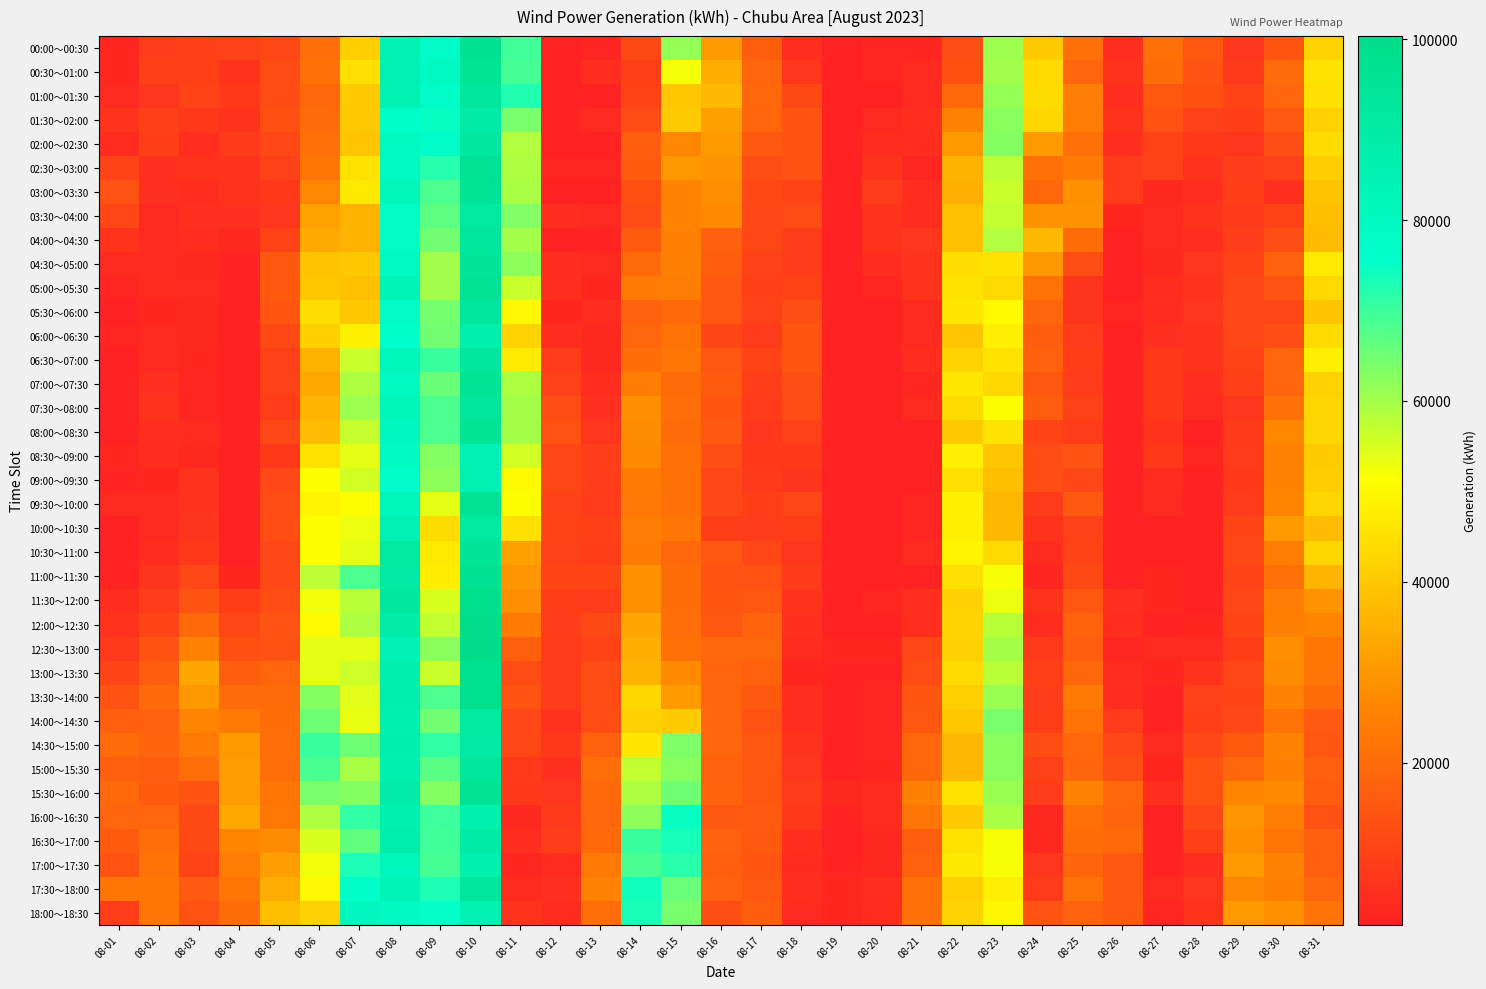

Reading left to right, list all the values displayed in this chart.

00:00～00:30: 08-01=3293	08-02=8813	08-03=9518	08-04=10115	08-05=11001	08-06=20681	08-07=41365	08-08=84771	08-09=77551	08-10=95893	08-11=69637	08-12=2075	08-13=3159	08-14=11714	08-15=61388	08-16=30831	08-17=16565	08-18=5195	08-19=2076	08-20=3089	08-21=3076	08-22=13038	08-23=60497	08-24=40581	08-25=21401	08-26=5233	08-27=21266	08-28=14846	08-29=7171	08-30=14623	08-31=42037
00:30～01:00: 08-01=3597	08-02=9511	08-03=9608	08-04=6413	08-05=12343	08-06=21025	08-07=45046	08-08=85097	08-09=79329	08-10=94640	08-11=69024	08-12=2074	08-13=5081	08-14=9531	08-15=52238	08-16=34575	08-17=18855	08-18=7379	08-19=2076	08-20=3101	08-21=4101	08-22=13247	08-23=60420	08-24=43742	08-25=18602	08-26=6427	08-27=20318	08-28=14336	08-29=8053	08-30=19809	08-31=45731
01:00～01:30: 08-01=4173	08-02=7253	08-03=10218	08-04=7511	08-05=12251	08-06=19010	08-07=40482	08-08=84381	08-09=77100	08-10=92763	08-11=72669	08-12=2074	08-13=2385	08-14=10168	08-15=40009	08-16=37361	08-17=19122	08-18=11835	08-19=2076	08-20=2073	08-21=4109	08-22=19527	08-23=61478	08-24=44054	08-25=24433	08-26=5355	08-27=14963	08-28=13255	08-29=10208	08-30=18588	08-31=44994
01:30～02:00: 08-01=6007	08-02=9491	08-03=7488	08-04=5979	08-05=13237	08-06=20038	08-07=40352	08-08=75953	08-09=74963	08-10=89455	08-11=64103	08-12=2075	08-13=4189	08-14=12431	08-15=40807	08-16=31942	08-17=18622	08-18=14321	08-19=2076	08-20=4081	08-21=5169	08-22=25646	08-23=62486	08-24=43150	08-25=23992	08-26=6329	08-27=13735	08-28=10120	08-29=9228	08-30=15803	08-31=41988
02:00～02:30: 08-01=4635	08-02=8987	08-03=5508	08-04=7939	08-05=11311	08-06=21213	08-07=39586	08-08=79424	08-09=76613	08-10=91633	08-11=58750	08-12=2075	08-13=2133	08-14=16652	08-15=26638	08-16=30860	08-17=15300	08-18=14223	08-19=2075	08-20=5101	08-21=5136	08-22=30478	08-23=62939	08-24=30727	08-25=21628	08-26=5289	08-27=10357	08-28=7763	08-29=7086	08-30=13127	08-31=43992
02:30～03:00: 08-01=10389	08-02=5705	08-03=5928	08-04=6623	08-05=10075	08-06=22234	08-07=45514	08-08=79898	08-09=72206	08-10=95720	08-11=58927	08-12=3079	08-13=3217	08-14=16002	08-15=30055	08-16=29103	08-17=12892	08-18=13700	08-19=2075	08-20=6161	08-21=3080	08-22=35740	08-23=57380	08-24=21535	08-25=23688	08-26=8365	08-27=9854	08-28=6576	08-29=8641	08-30=9786	08-31=41170
03:00～03:30: 08-01=13619	08-02=5837	08-03=4808	08-04=6413	08-05=7669	08-06=26585	08-07=46862	08-08=82184	08-09=68372	08-10=94914	08-11=59365	08-12=2079	08-13=2226	08-14=13573	08-15=25507	08-16=28063	08-17=12046	08-18=10484	08-19=2075	08-20=8247	08-21=5075	08-22=34847	08-23=56310	08-24=19301	08-25=28745	08-26=8397	08-27=3990	08-28=5357	08-29=9215	08-30=5555	08-31=39005
03:30～04:00: 08-01=11005	08-02=4272	08-03=5793	08-04=5643	08-05=7338	08-06=32046	08-07=35690	08-08=78036	08-09=66852	08-10=91064	08-11=63174	08-12=5088	08-13=4176	08-14=12437	08-15=25641	08-16=27351	08-17=11499	08-18=12068	08-19=2075	08-20=6313	08-21=5106	08-22=38212	08-23=57248	08-24=29101	08-25=29025	08-26=3261	08-27=4326	08-28=6302	08-29=8165	08-30=10266	08-31=38055
04:00～04:30: 08-01=6609	08-02=4317	08-03=5087	08-04=3893	08-05=10372	08-06=33925	08-07=35713	08-08=77748	08-09=64666	08-10=93013	08-11=60000	08-12=2092	08-13=2737	08-14=15970	08-15=25054	08-16=17091	08-17=11135	08-18=8678	08-19=2145	08-20=6129	08-21=7154	08-22=38277	08-23=58893	08-24=36697	08-25=20131	08-26=2080	08-27=4071	08-28=5327	08-29=8675	08-30=12874	08-31=37541
04:30～05:00: 08-01=4345	08-02=4285	08-03=3967	08-04=2703	08-05=15457	08-06=39285	08-07=39725	08-08=79746	08-09=60193	08-10=94279	08-11=62261	08-12=5116	08-13=4213	08-14=20088	08-15=24831	08-16=16656	08-17=9777	08-18=8714	08-19=2214	08-20=5073	08-21=6133	08-22=44450	08-23=45637	08-24=30083	08-25=13043	08-26=2080	08-27=3868	08-28=7415	08-29=10151	08-30=17671	08-31=46898
05:00～05:30: 08-01=3093	08-02=4584	08-03=4108	08-04=2089	08-05=15355	08-06=39852	08-07=38534	08-08=83340	08-09=60313	08-10=94989	08-11=56520	08-12=5168	08-13=3228	08-14=23899	08-15=24188	08-16=14847	08-17=9524	08-18=10382	08-19=2074	08-20=3073	08-21=6082	08-22=45557	08-23=43819	08-24=21963	08-25=6799	08-26=2109	08-27=4891	08-28=6591	08-29=11669	08-30=14262	08-31=43398
05:30～06:00: 08-01=2073	08-02=3228	08-03=3618	08-04=2085	08-05=14671	08-06=44560	08-07=39813	08-08=77464	08-09=64536	08-10=93671	08-11=49779	08-12=3270	08-13=5045	08-14=17634	08-15=19394	08-16=14863	08-17=10098	08-18=13126	08-19=2074	08-20=2073	08-21=4082	08-22=46524	08-23=50234	08-24=18229	08-25=7007	08-26=3209	08-27=4682	08-28=7355	08-29=11381	08-30=11031	08-31=39224
06:00～06:30: 08-01=3073	08-02=4216	08-03=3759	08-04=2073	08-05=11919	08-06=41411	08-07=48378	08-08=76253	08-09=64904	08-10=87159	08-11=42286	08-12=5028	08-13=3870	08-14=18820	08-15=21872	08-16=11186	08-17=8558	08-18=14424	08-19=2074	08-20=2073	08-21=4099	08-22=39528	08-23=47932	08-24=16325	08-25=8328	08-26=2146	08-27=5574	08-28=6435	08-29=11357	08-30=12627	08-31=44156
06:30～07:00: 08-01=2077	08-02=4273	08-03=3270	08-04=2073	08-05=9924	08-06=35786	08-07=56458	08-08=81777	08-09=70330	08-10=92648	08-11=47265	08-12=8540	08-13=3627	08-14=20458	08-15=22097	08-16=14910	08-17=10295	08-18=14425	08-19=2354	08-20=2073	08-21=5087	08-22=42007	08-23=45446	08-24=17504	08-25=9037	08-26=2103	08-27=7819	08-28=6352	08-29=10398	08-30=18380	08-31=48069
07:00～07:30: 08-01=2074	08-02=5729	08-03=3188	08-04=2073	08-05=9909	08-06=33247	08-07=59177	08-08=79874	08-09=65438	08-10=94912	08-11=59223	08-12=9957	08-13=4797	08-14=24108	08-15=20062	08-16=15905	08-17=8952	08-18=13161	08-19=2144	08-20=2073	08-21=3080	08-22=46332	08-23=43273	08-24=14773	08-25=8844	08-26=2081	08-27=7532	08-28=5278	08-29=9399	08-30=18341	08-31=41707
07:30～08:00: 08-01=2075	08-02=6676	08-03=2924	08-04=2074	08-05=8900	08-06=35912	08-07=60537	08-08=82932	08-09=68240	08-10=93734	08-11=59724	08-12=12240	08-13=5596	08-14=28476	08-15=20623	08-16=14467	08-17=8561	08-18=12180	08-19=2144	08-20=2073	08-21=4080	08-22=43998	08-23=51592	08-24=16402	08-25=10051	08-26=2082	08-27=7461	08-28=4236	08-29=7228	08-30=21277	08-31=42464
08:00～08:30: 08-01=2088	08-02=5409	08-03=4415	08-04=2075	08-05=11143	08-06=37642	08-07=56596	08-08=80521	08-09=68300	08-10=94801	08-11=59740	08-12=13619	08-13=7191	08-14=27503	08-15=20064	08-16=15456	08-17=7372	08-18=10128	08-19=2075	08-20=2073	08-21=2078	08-22=40504	08-23=45576	08-24=10143	08-25=8926	08-26=2099	08-27=6502	08-28=2118	08-29=7869	08-30=26738	08-31=42638
08:30～09:00: 08-01=3262	08-02=5007	08-03=3766	08-04=2076	08-05=7811	08-06=45425	08-07=53770	08-08=79047	08-09=63038	08-10=84830	08-11=55621	08-12=10985	08-13=8781	08-14=27093	08-15=21232	08-16=13140	08-17=7765	08-18=7731	08-19=2075	08-20=2073	08-21=2083	08-22=47798	08-23=39605	08-24=12394	08-25=14184	08-26=2112	08-27=7471	08-28=3093	08-29=8473	08-30=25610	08-31=40593
09:00～09:30: 08-01=2665	08-02=3574	08-03=6077	08-04=2078	08-05=11597	08-06=51085	08-07=55759	08-08=76830	08-09=62126	08-10=85020	08-11=50110	08-12=10982	08-13=8959	08-14=23665	08-15=21261	08-16=11063	08-17=7977	08-18=6976	08-19=2075	08-20=2073	08-21=2081	08-22=44950	08-23=37976	08-24=12687	08-25=10925	08-26=2186	08-27=4424	08-28=2094	08-29=7625	08-30=25601	08-31=40860
09:30～10:00: 08-01=4189	08-02=4333	08-03=6078	08-04=2080	08-05=12117	08-06=49258	08-07=50979	08-08=81557	08-09=53635	08-10=95319	08-11=50936	08-12=9919	08-13=8255	08-14=23110	08-15=21549	08-16=11447	08-17=9287	08-18=10948	08-19=2076	08-20=2074	08-21=3202	08-22=48478	08-23=36827	08-24=8219	08-25=15232	08-26=2187	08-27=4336	08-28=2094	08-29=8559	08-30=26093	08-31=42601
10:00～10:30: 08-01=2320	08-02=4323	08-03=6766	08-04=2152	08-05=12507	08-06=51024	08-07=53062	08-08=84963	08-09=44069	08-10=91108	08-11=45023	08-12=10338	08-13=9613	08-14=24169	08-15=22522	08-16=9250	08-17=8711	08-18=9239	08-19=2105	08-20=2075	08-21=3139	08-22=47791	08-23=37289	08-24=6017	08-25=9874	08-26=2289	08-27=2420	08-28=2123	08-29=10785	08-30=30220	08-31=37593
10:30～11:00: 08-01=2096	08-02=5003	08-03=7483	08-04=2434	08-05=11158	08-06=51097	08-07=53826	08-08=91505	08-09=46922	08-10=94452	08-11=31993	08-12=10011	08-13=9243	08-14=23732	08-15=19262	08-16=14839	08-17=11520	08-18=7257	08-19=2079	08-20=2075	08-21=4141	08-22=49063	08-23=43886	08-24=4538	08-25=10447	08-26=2386	08-27=2423	08-28=2264	08-29=10923	08-30=24165	08-31=42948
11:00～11:30: 08-01=2541	08-02=6772	08-03=11540	08-04=3292	08-05=11434	08-06=57573	08-07=68445	08-08=90025	08-09=47667	08-10=96870	08-11=29609	08-12=10570	08-13=10629	08-14=28583	08-15=20285	08-16=14288	08-17=13893	08-18=8060	08-19=2136	08-20=2104	08-21=2283	08-22=45060	08-23=51774	08-24=3303	08-25=11958	08-26=2656	08-27=3543	08-28=2265	08-29=10470	08-30=21469	08-31=36088
11:30～12:00: 08-01=4961	08-02=8223	08-03=13995	08-04=8996	08-05=12500	08-06=52573	08-07=57963	08-08=91855	08-09=55000	08-10=98753	08-11=27998	08-12=9118	08-13=8751	08-14=28568	08-15=20201	08-16=14663	08-17=15124	08-18=6360	08-19=2305	08-20=3188	08-21=5294	08-22=41811	08-23=52928	08-24=6433	08-25=14892	08-26=5765	08-27=3391	08-28=2266	08-29=11513	08-30=24486	08-31=29110
12:00～12:30: 08-01=6045	08-02=10798	08-03=19641	08-04=11143	08-05=14249	08-06=50433	08-07=59048	08-08=88521	08-09=57099	08-10=99373	08-11=23887	08-12=8897	08-13=11868	08-14=32907	08-15=20512	08-16=15057	08-17=18181	08-18=5571	08-19=2362	08-20=2217	08-21=5384	08-22=42197	08-23=57746	08-24=4834	08-25=18122	08-26=5022	08-27=2266	08-28=3588	08-29=10585	08-30=25054	08-31=26210
12:30～13:00: 08-01=7861	08-02=14190	08-03=25253	08-04=13418	08-05=13844	08-06=53776	08-07=53716	08-08=83997	08-09=62427	08-10=100358	08-11=16957	08-12=8582	08-13=10205	08-14=34452	08-15=21295	08-16=19200	08-17=19066	08-18=4697	08-19=3503	08-20=3358	08-21=11066	08-22=41624	08-23=59909	08-24=7996	08-25=16734	08-26=3151	08-27=4295	08-28=4372	08-29=9367	08-30=28258	08-31=22802
13:00～13:30: 08-01=10564	08-02=16640	08-03=32838	08-04=16471	08-05=18902	08-06=53870	08-07=55904	08-08=87261	08-09=56357	08-10=97220	08-11=12190	08-12=8567	08-13=12282	08-14=35715	08-15=27171	08-16=18388	08-17=17718	08-18=3319	08-19=2503	08-20=2624	08-21=12136	08-22=43834	08-23=57776	08-24=9530	08-25=19212	08-26=4668	08-27=3255	08-28=6450	08-29=11252	08-30=27706	08-31=22047
13:30～14:00: 08-01=14326	08-02=19360	08-03=29926	08-04=19812	08-05=19864	08-06=62910	08-07=53920	08-08=87264	08-09=68342	08-10=97507	08-11=14214	08-12=8467	08-13=12304	08-14=42990	08-15=30338	08-16=18528	08-17=15185	08-18=5487	08-19=2588	08-20=3198	08-21=14409	08-22=41603	08-23=60928	08-24=8637	08-25=23334	08-26=4849	08-27=2407	08-28=10012	08-29=10816	08-30=25483	08-31=20316
14:00～14:30: 08-01=16848	08-02=17436	08-03=26086	08-04=23462	08-05=20438	08-06=65224	08-07=53390	08-08=86164	08-09=65028	08-10=91224	08-11=11292	08-12=6507	08-13=12582	08-14=41722	08-15=40706	08-16=18340	08-17=13814	08-18=5209	08-19=2784	08-20=2848	08-21=14780	08-22=39933	08-23=63908	08-24=9133	08-25=21672	08-26=8348	08-27=2502	08-28=9732	08-29=11316	08-30=22027	08-31=15779
14:30～15:00: 08-01=19772	08-02=17829	08-03=23417	08-04=30243	08-05=20586	08-06=70117	08-07=65104	08-08=86892	08-09=71117	08-10=89995	08-11=10950	08-12=7476	08-13=17698	08-14=46563	08-15=63536	08-16=18626	08-17=14946	08-18=6475	08-19=2588	08-20=3170	08-21=19224	08-22=36246	08-23=62624	08-24=12456	08-25=19313	08-26=11426	08-27=4103	08-28=11314	08-29=15934	08-30=25750	08-31=14903
15:00～15:30: 08-01=17359	08-02=16348	08-03=20753	08-04=31153	08-05=20703	08-06=68659	08-07=59551	08-08=86505	08-09=67245	08-10=93320	08-11=7931	08-12=5604	08-13=20862	08-14=57109	08-15=62543	08-16=17800	08-17=15090	08-18=7447	08-19=2784	08-20=3463	08-21=19112	08-22=36396	08-23=62513	08-24=9960	08-25=18901	08-26=12914	08-27=3466	08-28=13747	08-29=19278	08-30=25013	08-31=17094
15:30～16:00: 08-01=19566	08-02=16226	08-03=14337	08-04=31166	08-05=22631	08-06=64080	08-07=62973	08-08=88431	08-09=62983	08-10=95315	08-11=7776	08-12=7246	08-13=19661	08-14=59182	08-15=65230	08-16=18170	08-17=14936	08-18=8244	08-19=3811	08-20=4477	08-21=25100	08-22=45494	08-23=61152	08-24=8745	08-25=25254	08-26=19186	08-27=5375	08-28=13763	08-29=26127	08-30=27205	08-31=16373
16:00～16:30: 08-01=18246	08-02=18844	08-03=11820	08-04=33235	08-05=22854	08-06=59086	08-07=70955	08-08=86196	08-09=69827	08-10=86388	08-11=3863	08-12=8012	08-13=18993	08-14=62027	08-15=74937	08-16=15141	08-17=15700	08-18=7492	08-19=2643	08-20=4630	08-21=22241	08-22=40631	08-23=59582	08-24=3658	08-25=21255	08-26=18231	08-27=2357	08-28=11410	08-29=29692	08-30=24682	08-31=13964
16:30～17:00: 08-01=16225	08-02=20576	08-03=11951	08-04=26072	08-05=27671	08-06=54732	08-07=66231	08-08=87641	08-09=69445	08-10=89271	08-11=5027	08-12=8883	08-13=19602	08-14=70065	08-15=73690	08-16=17706	08-17=15385	08-18=5465	08-19=2363	08-20=3952	08-21=16387	08-22=45079	08-23=51624	08-24=3621	08-25=20328	08-26=19443	08-27=2523	08-28=9587	08-29=28790	08-30=22186	08-31=17347
17:00～17:30: 08-01=14316	08-02=22009	08-03=10390	08-04=24315	08-05=31321	08-06=52683	08-07=72903	08-08=81418	08-09=69177	08-10=86201	08-11=3411	08-12=4669	08-13=23361	08-14=68718	08-15=71771	08-16=16901	08-17=14408	08-18=4716	08-19=2534	08-20=3741	08-21=17541	08-22=46718	08-23=51771	08-24=7163	08-25=18471	08-26=14758	08-27=2466	08-28=5251	08-29=30103	08-30=25235	08-31=16966
17:30～18:00: 08-01=22572	08-02=22536	08-03=15659	08-04=22142	08-05=34504	08-06=49783	08-07=75877	08-08=83313	08-09=72764	08-10=92302	08-11=4615	08-12=5791	08-13=25542	08-14=74234	08-15=65627	08-16=17808	08-17=14961	08-18=5413	08-19=3250	08-20=5419	08-21=20926	08-22=41401	08-23=47941	08-24=8329	08-25=21819	08-26=15090	08-27=4354	08-28=7333	08-29=26352	08-30=24755	08-31=19242
18:00～18:30: 08-01=8630	08-02=22555	08-03=13775	08-04=20230	08-05=38161	08-06=41814	08-07=80329	08-08=79563	08-09=75090	08-10=85206	08-11=6387	08-12=5060	08-13=20585	08-14=73367	08-15=64084	08-16=13112	08-17=16512	08-18=4202	08-19=3361	08-20=4852	08-21=21437	08-22=42098	08-23=49480	08-24=14000	08-25=17848	08-26=15452	08-27=3214	08-28=6087	08-29=30661	08-30=28814	08-31=21857